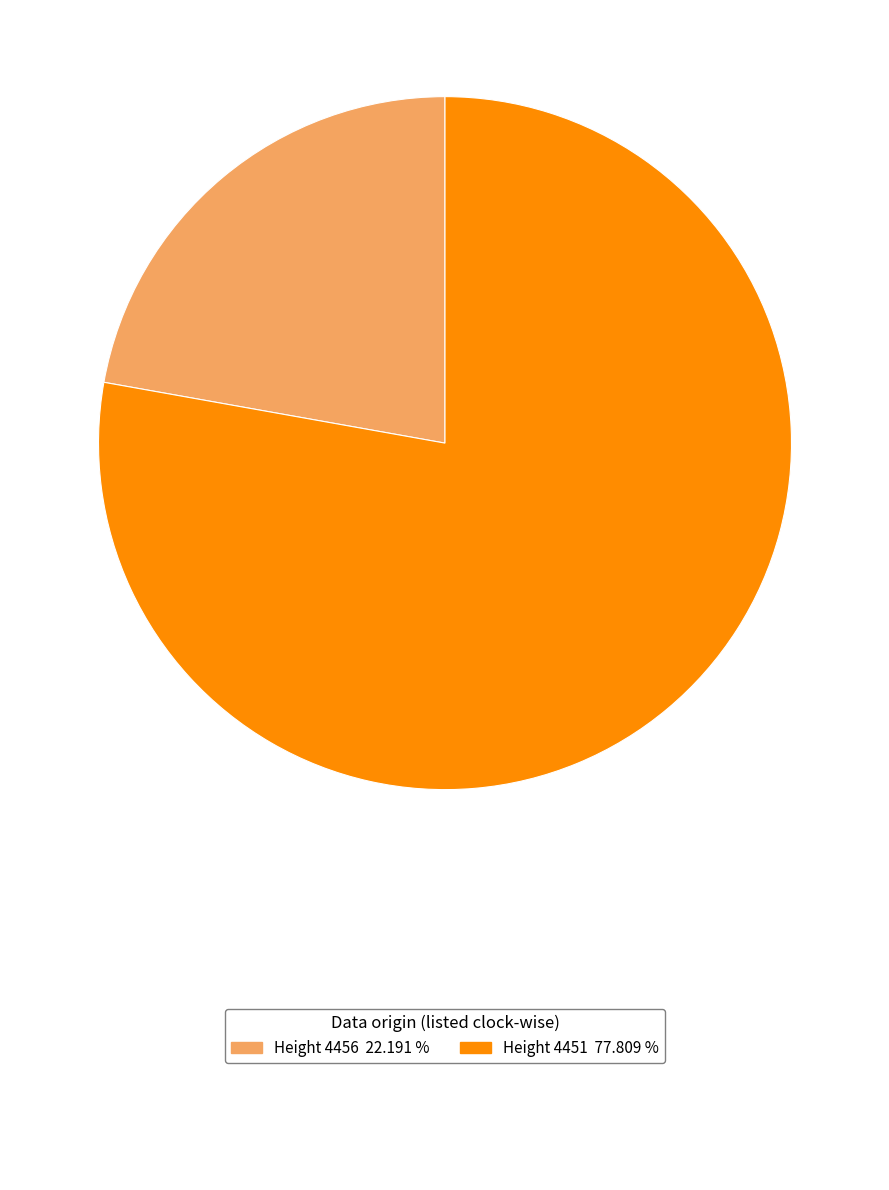

Does any single category account for the majority?

Yes